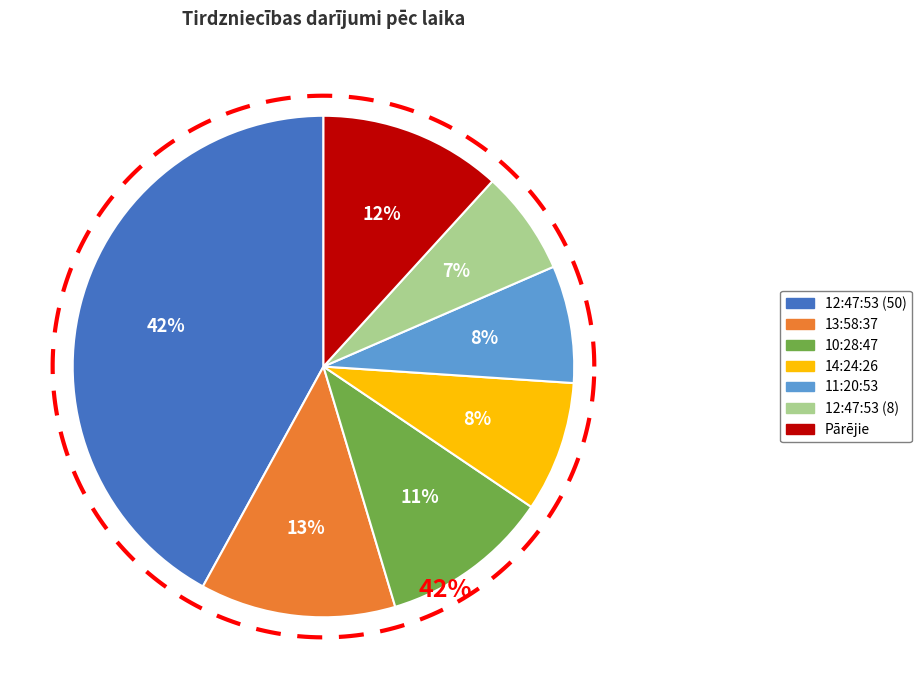

Which category has the biggest portion of the pie?

12:47:53 (50)